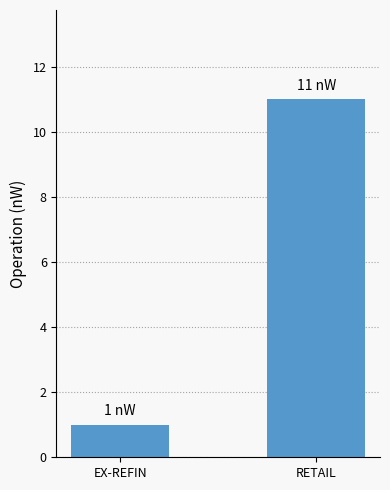

What is the sum of the values at RETAIL and EX-REFIN?

12